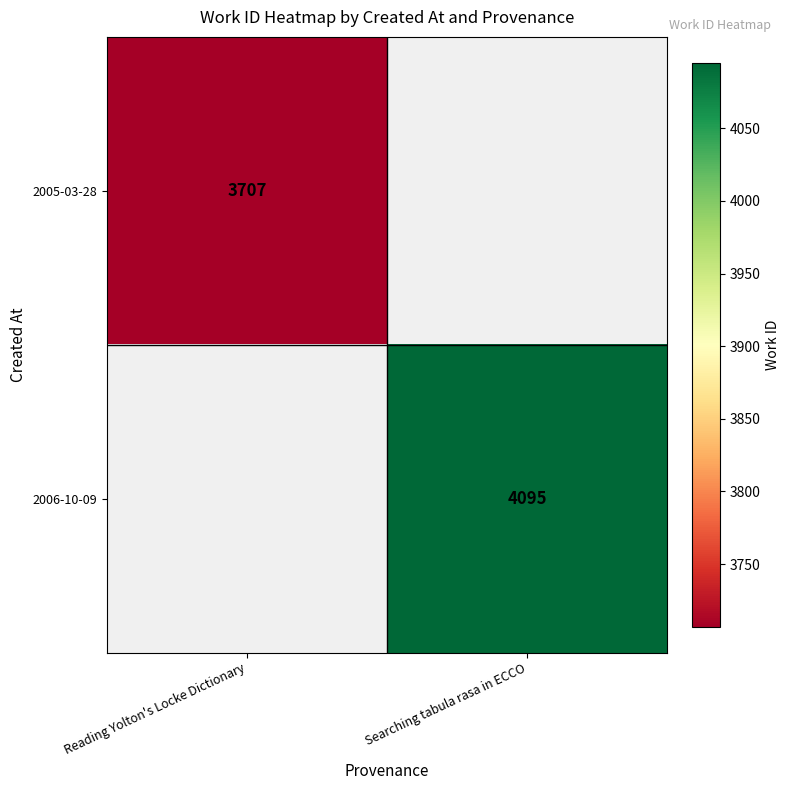

True or false: 2006-10-09 has a value of 5672.7 at Searching tabula rasa in ECCO.

False